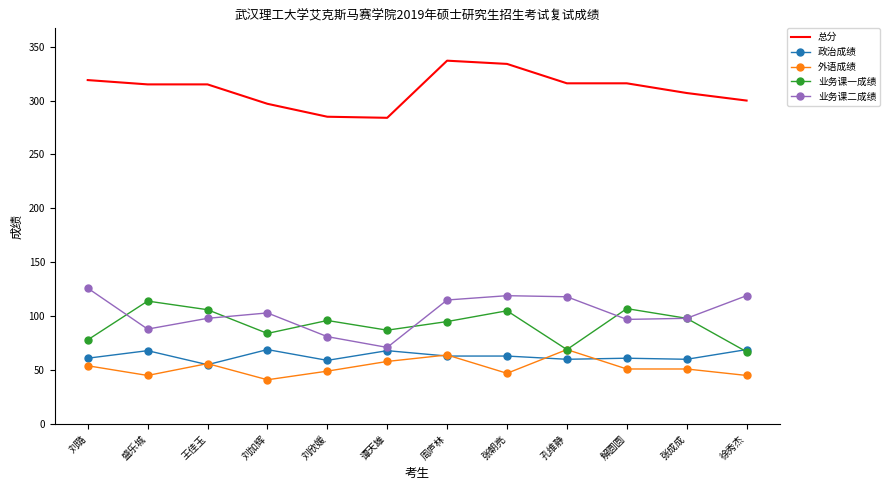

The value of 总分 at 刘加辉 is 297. True or false?

True